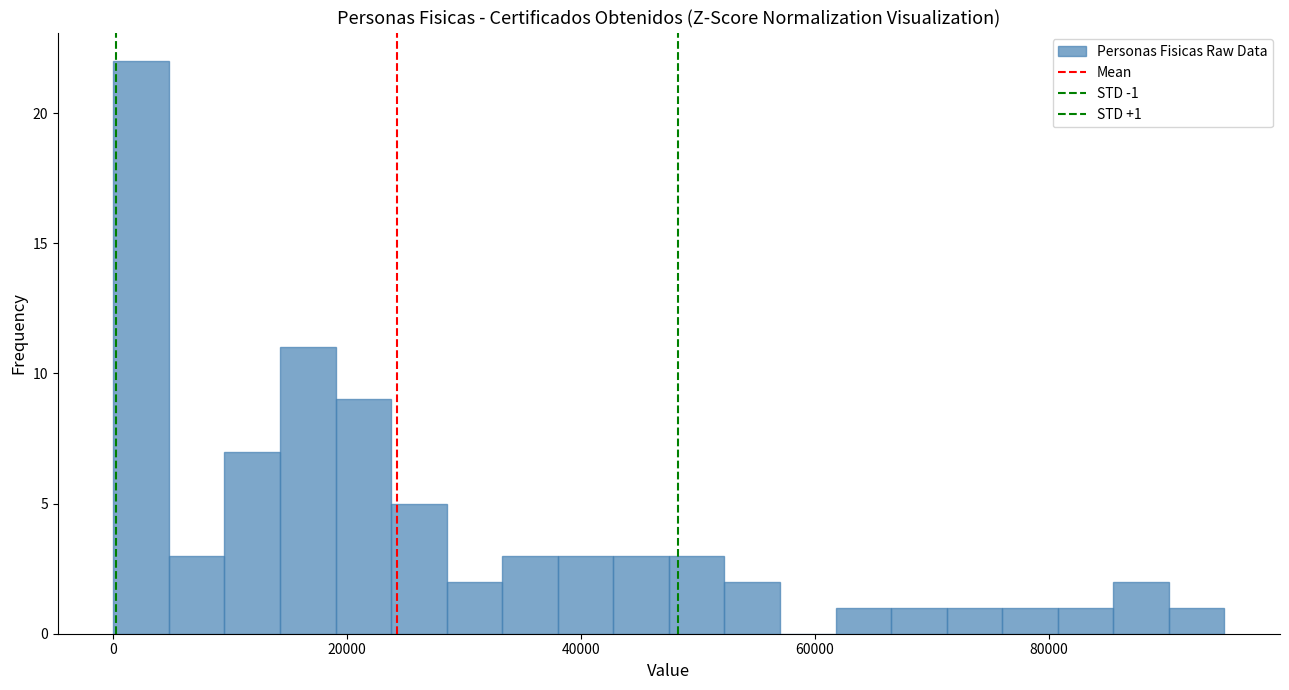

Around what value on the x-axis is the tallest bar? Give the approximate position of its centre, as read against the axis.

2000